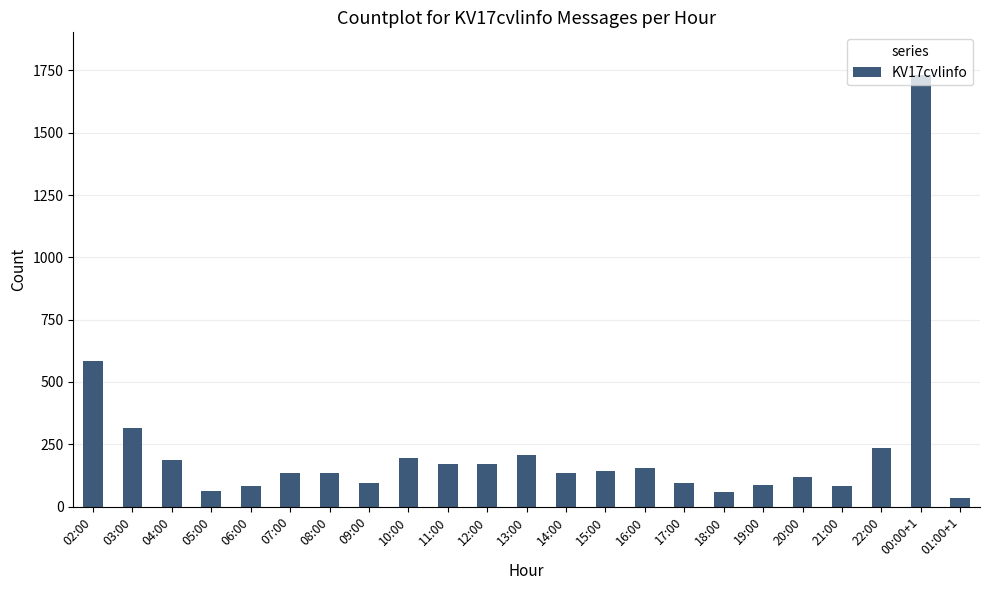

Which label corresponds to the smallest value in the chart?

01:00+1